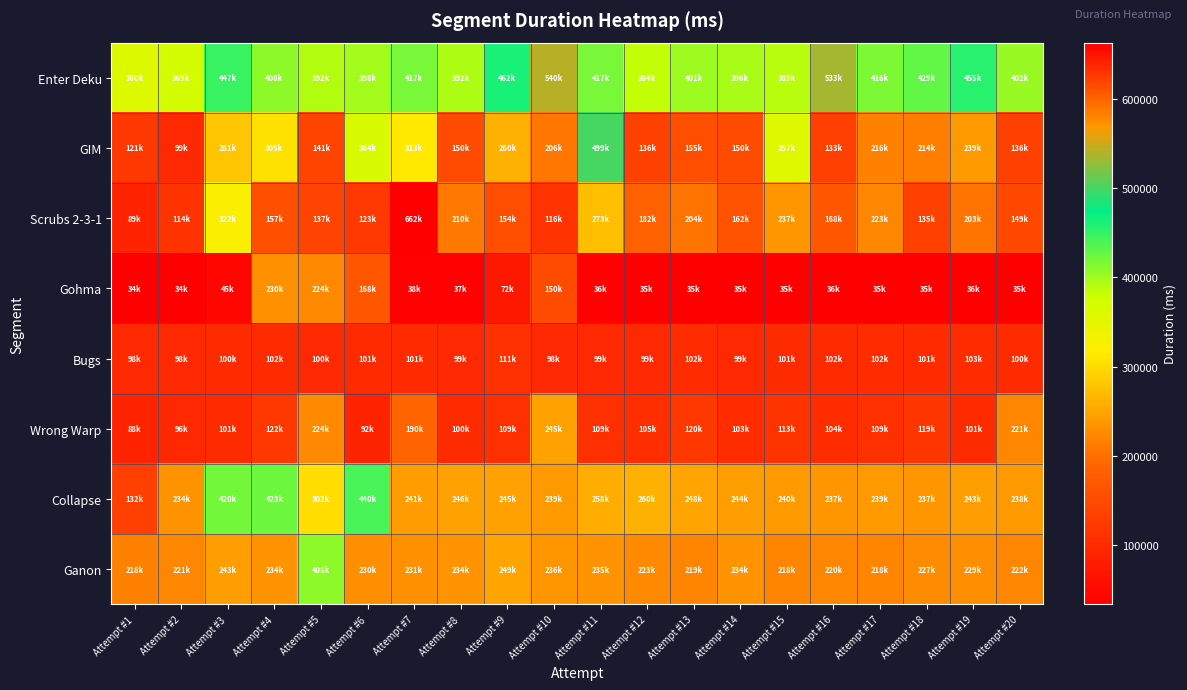

At how many categories does at least one series exceed 224321?

20